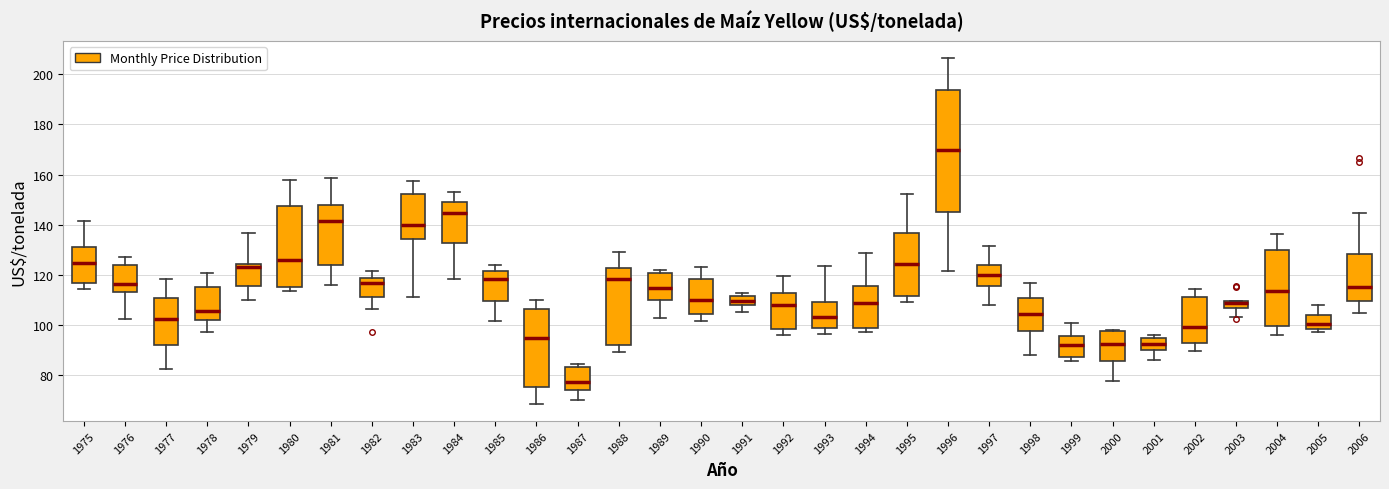

Which box is the tallest, from its lower edge to its upper edge?

1996